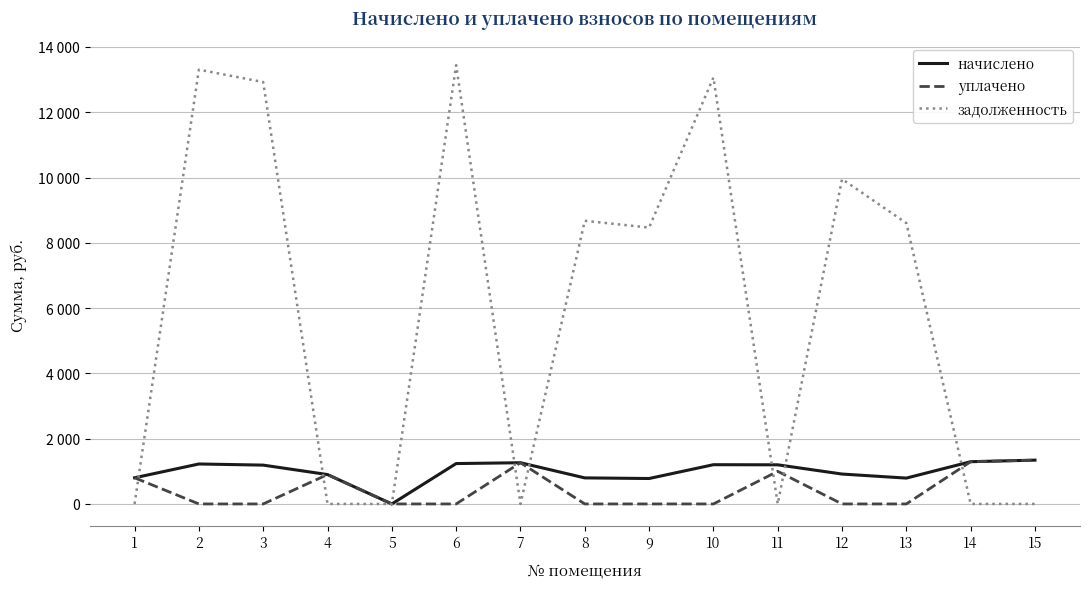

Reading right to left, list all the values displayed in this chart.

начислено: 15=1342.0	14=1294.3	13=791.8	12=915.8	11=1198.9	10=1202.0	9=779.1	8=798.2	7=1262.5	6=1237.0	5=0.0	4=899.9	3=1189.3	2=1224.3	1=801.4
уплачено: 15=1342.0	14=1294.3	13=0.0	12=0.0	11=999.0	10=0.0	9=0.0	8=0.0	7=1262.5	6=0.0	5=0.0	4=899.9	3=0.0	2=0.0	1=801.4
задолженность: 15=0.0	14=0.0	13=8604.4	12=9952.0	11=0.0	10=13062.0	9=8466.1	8=8673.4	7=0.0	6=13442.1	5=0.0	4=0.0	3=12923.8	2=13303.9	1=0.0